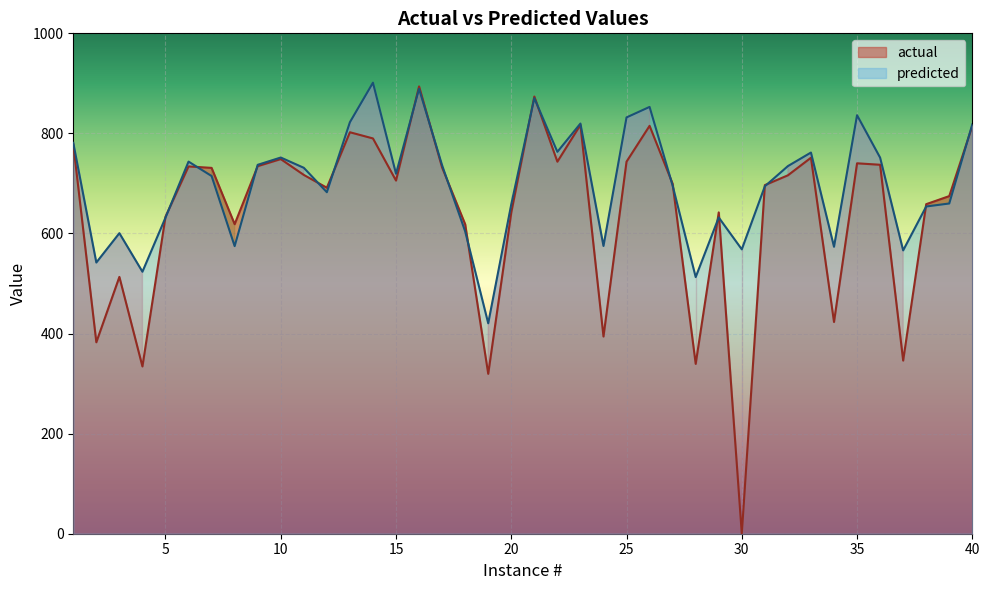

Which series ends up on top after the final intersection of actual and predicted?

predicted